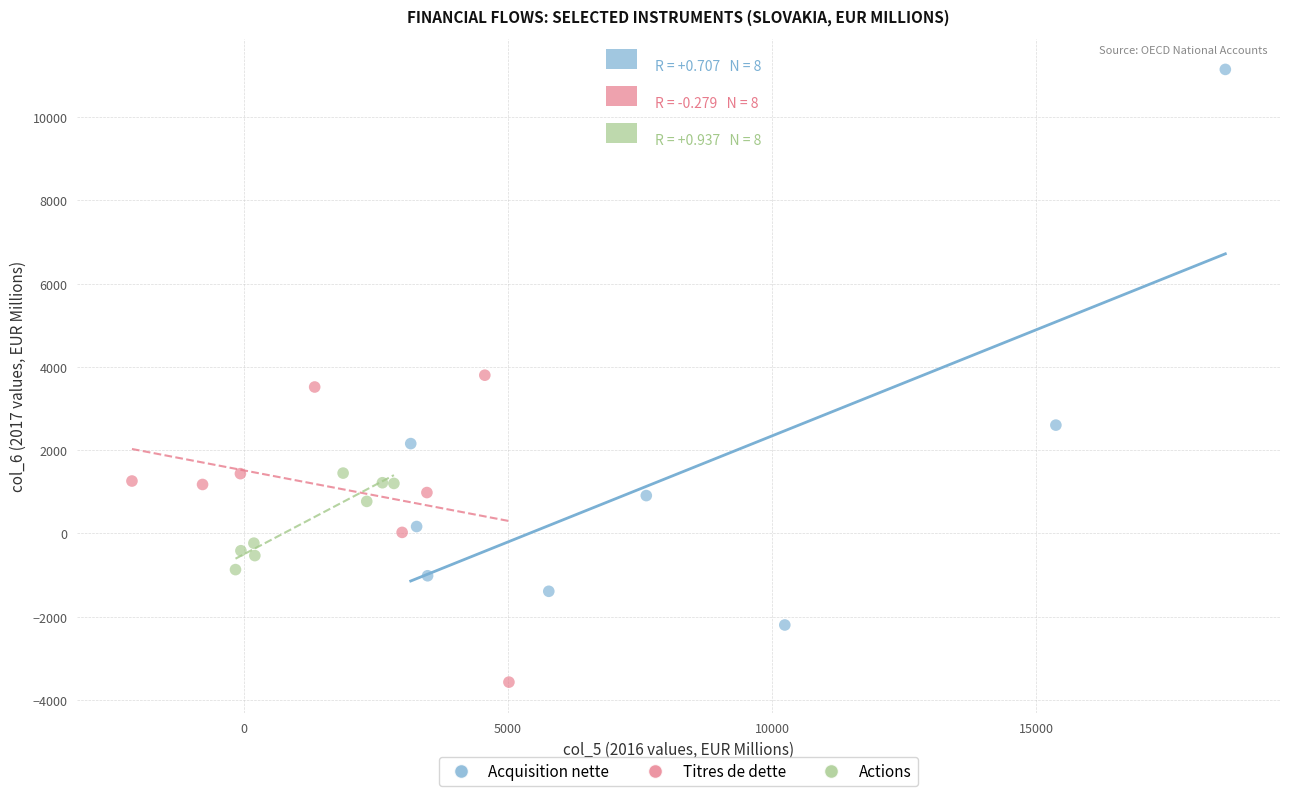

Which series reaches the maximum Y coordinate?

Acquisition nette